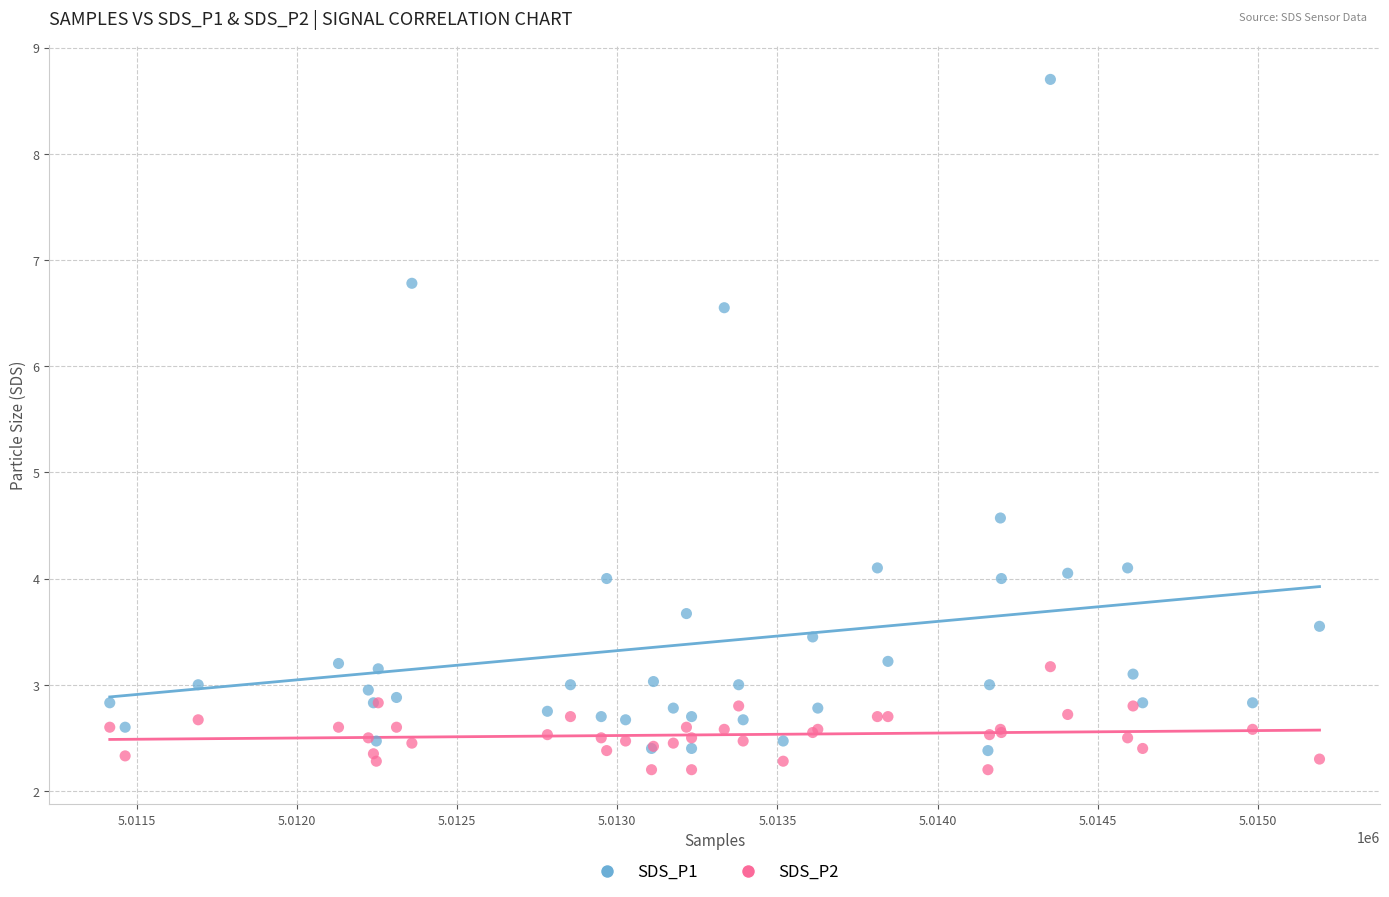

Which series has the largest Y range (max minus min)?

SDS_P1